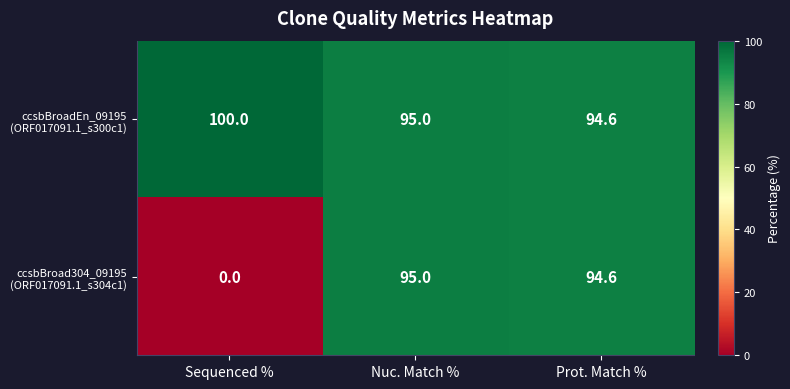

At how many categories does at least one series exceed 30?

3